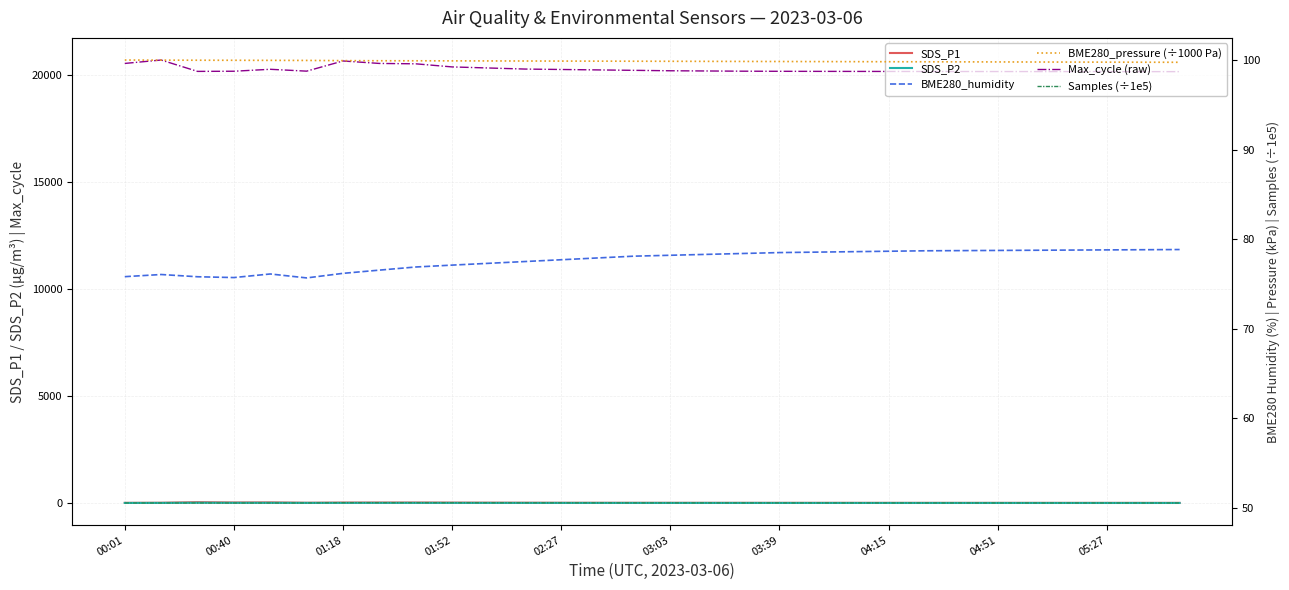

True or false: SDS_P1 and Max_cycle (raw) intersect in this chart.

False